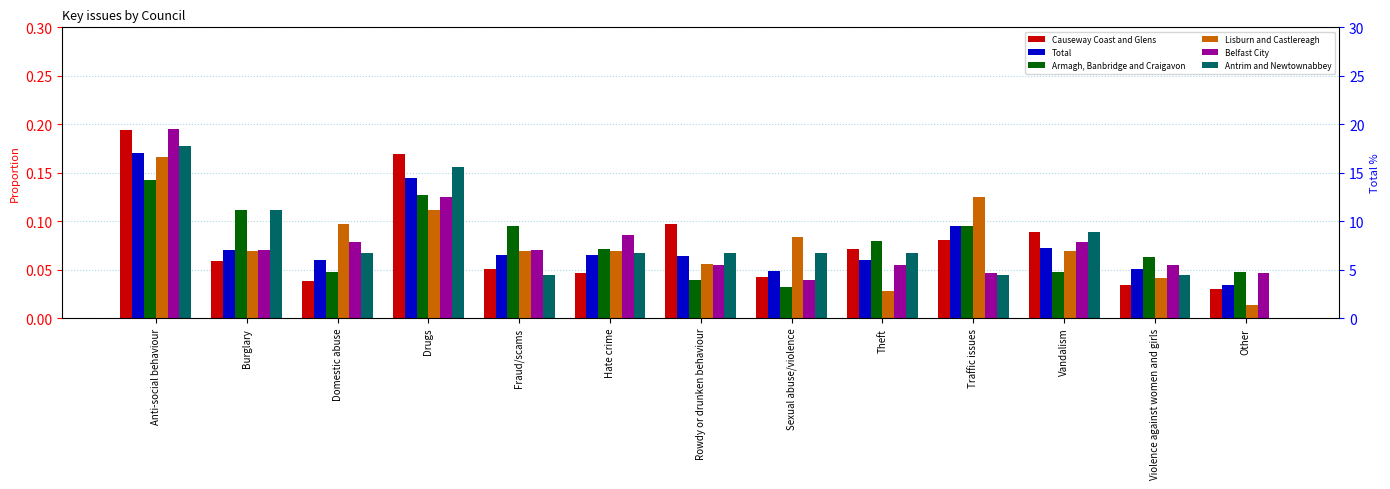

Is the value of Total at Drugs greater than the value of Causeway Coast and Glens at Drugs?

No